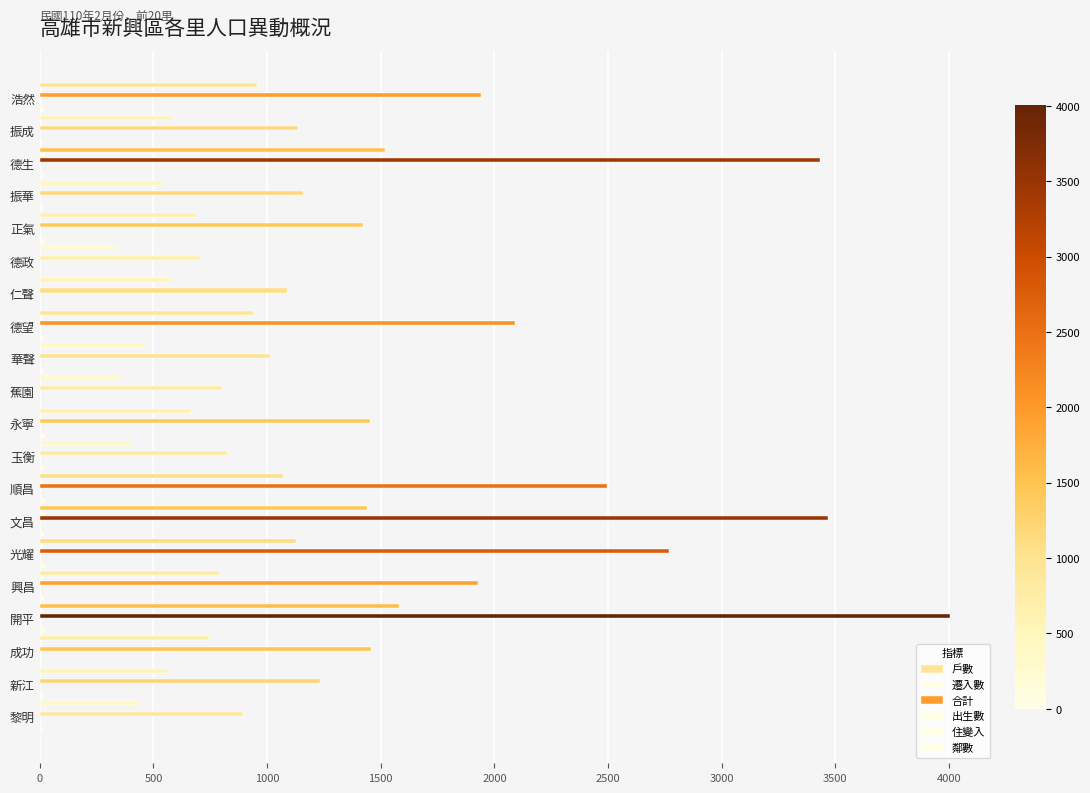

Reading left to right, what are all the values shown in this chart?

戶數: 956	580	1519	543	687	341	578	938	462	363	667	408	1071	1441	1126	792	1579	746	565	441
遷入數: 10	9	22	7	4	0	7	8	1	6	3	1	12	21	14	16	10	8	5	2
合計: 1942	1137	3433	1158	1420	704	1088	2091	1012	803	1452	823	2496	3466	2768	1930	4004	1458	1234	892
出生數: 0	0	2	0	0	0	2	0	0	0	1	0	2	1	2	2	2	3	0	1
住變入: 6	2	4	2	1	0	0	0	0	0	0	0	5	0	7	0	5	3	1	0
鄰數: 15	11	17	15	17	7	7	15	12	8	17	14	22	20	22	19	21	11	12	12